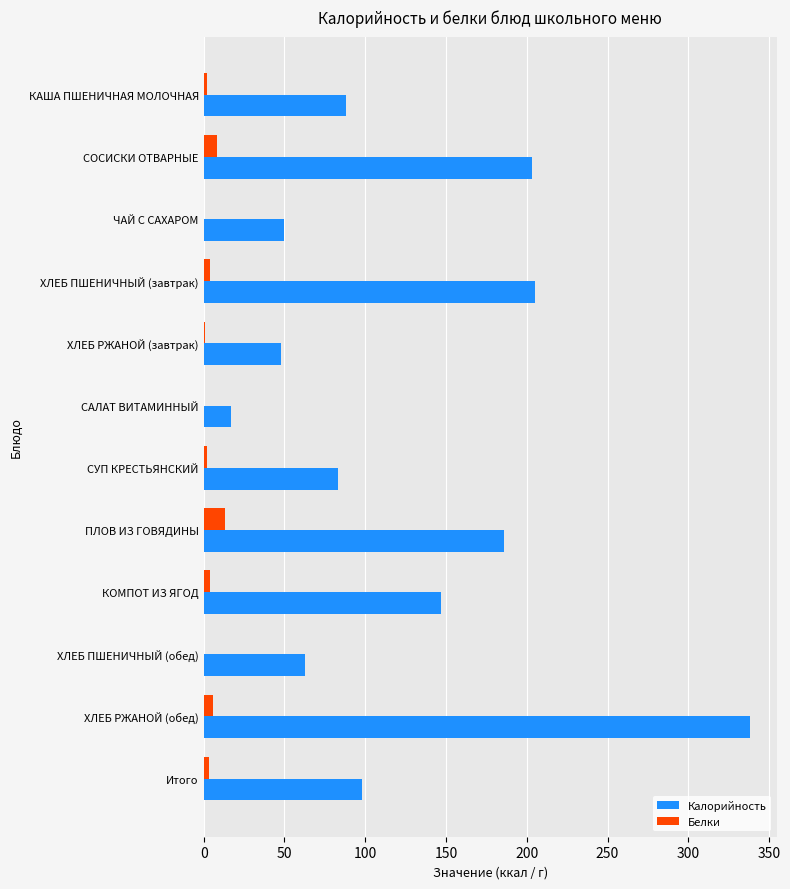

At which category is the sum across all series the highest?

ХЛЕБ РЖАНОЙ (обед)